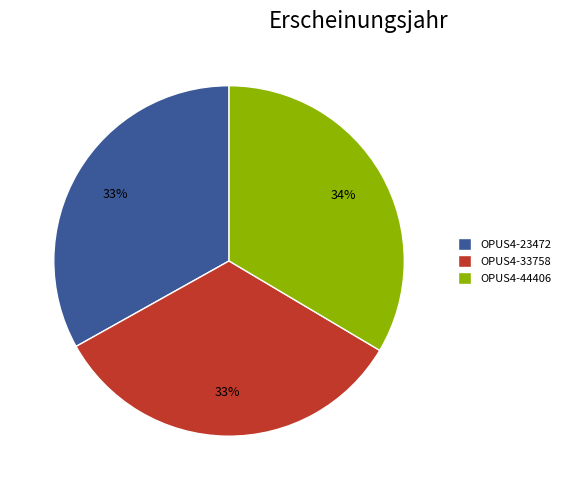

To the nearest percent, what is the combined percentage of OPUS4-23472 and OPUS4-33758?

66%